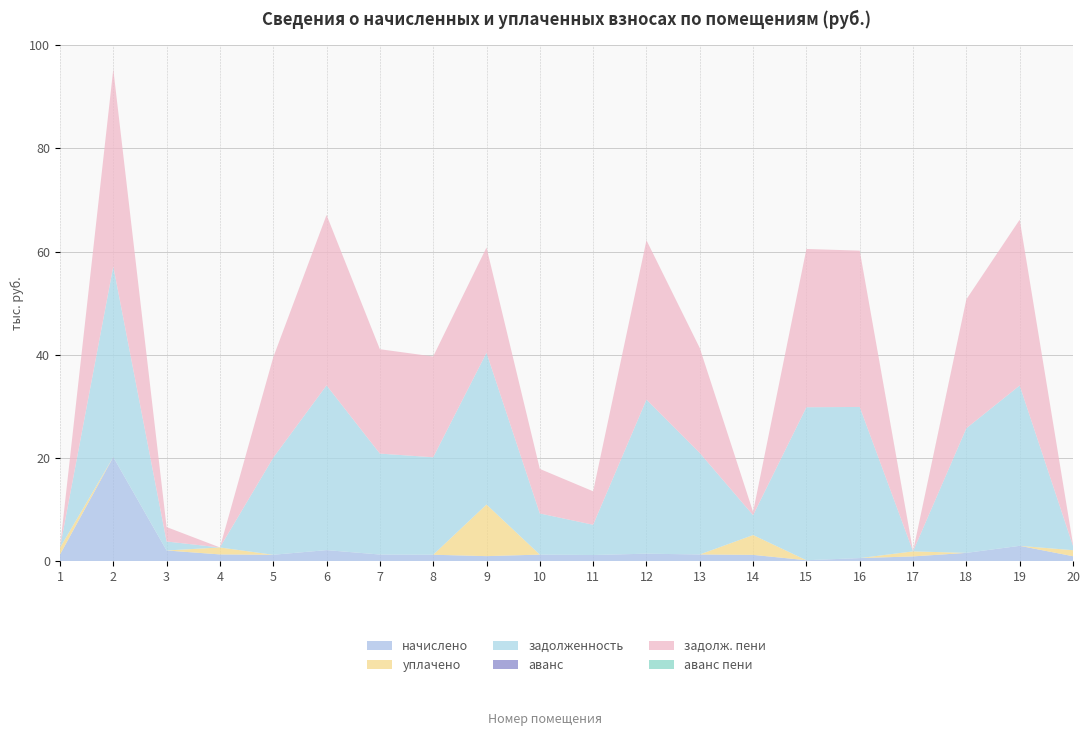

Reading left to right, transcribe all the data shown in this chart.

начислено: 1=1324.9	2=20212.1	3=2120.5	4=1356.8	5=1290.8	6=2191.6	7=1337.3	8=1296.5	9=1025.9	10=1321.3	11=1243.2	12=1500.5	13=1349.8	14=1268.0	15=232.7	16=647.2	17=973.3	18=1657.7	19=3021.5	20=1008.8
уплачено: 1=1326.0	2=0.0	3=0.0	4=1350.0	5=0.0	6=0.0	7=0.0	8=0.0	9=10000.0	10=0.0	11=0.0	12=0.0	13=0.0	14=3845.7	15=0.0	16=0.0	17=973.0	18=0.0	19=0.0	20=1170.8
задолженность: 1=0.0	2=36919.6	3=1738.8	4=0.5	5=18790.6	6=31904.0	7=19545.5	8=18873.5	9=29382.0	10=7965.8	11=5857.6	12=29835.7	13=19649.0	14=3845.7	15=29628.7	16=29266.7	17=0.0	18=24132.2	19=31045.6	20=826.3
аванс: 1=1.9	2=0.0	3=0.0	4=0.0	5=0.0	6=0.0	7=0.0	8=0.0	9=0.0	10=0.0	11=0.0	12=0.0	13=0.0	14=0.0	15=0.0	16=0.0	17=7.5	18=0.0	19=0.0	20=0.0
задолж. пени: 1=0.0	2=38187.7	3=2799.1	4=1.0	5=19436.0	6=32999.8	7=20211.5	8=19521.7	9=20390.7	10=8626.5	11=6479.2	12=30860.4	13=20323.9	14=634.0	15=30646.3	16=30271.9	17=0.0	18=24961.0	19=32111.9	20=321.9
аванс пени: 1=2.5	2=0.0	3=0.0	4=0.0	5=0.0	6=0.0	7=0.0	8=0.0	9=0.0	10=0.0	11=0.0	12=0.0	13=0.0	14=0.0	15=0.0	16=0.0	17=7.8	18=0.0	19=0.0	20=0.0